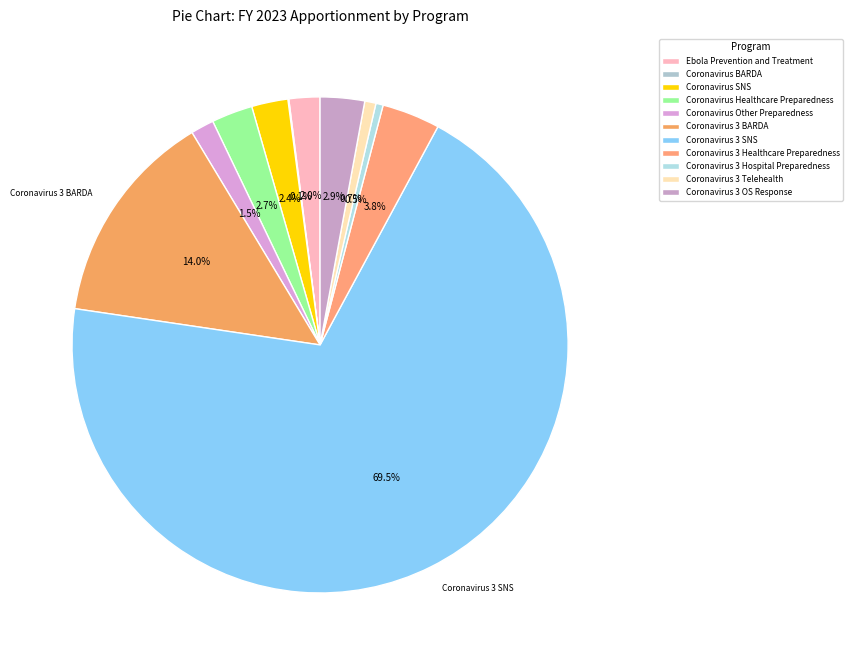

Does any single category account for the majority?

Yes